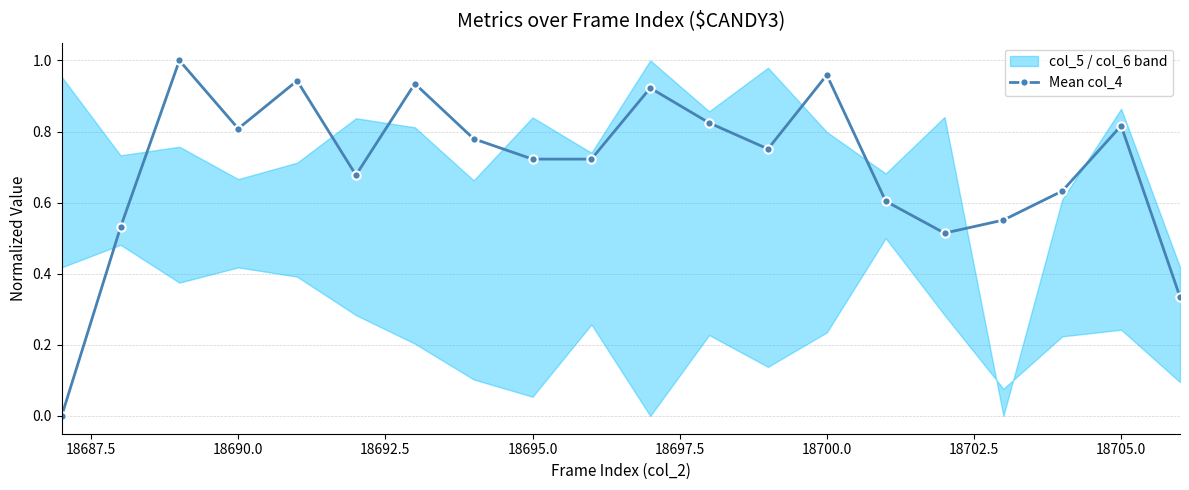

What is the value of the 12th point from the left?

0.8